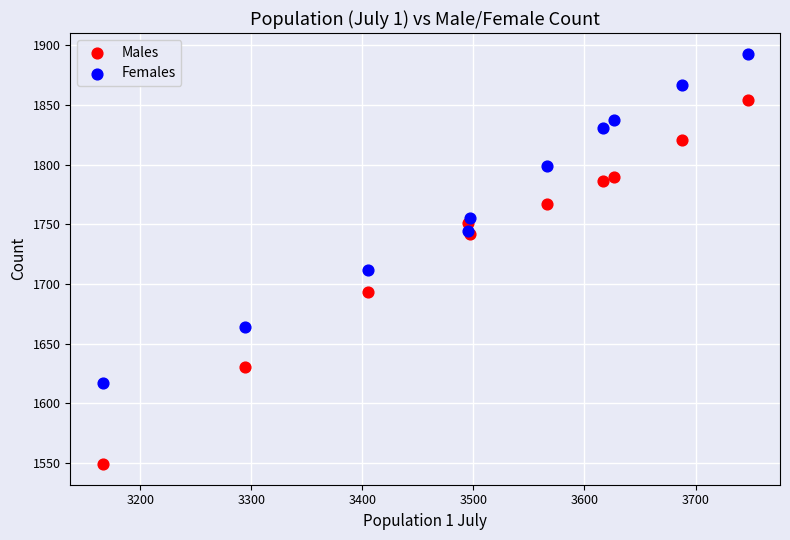

Which series reaches the maximum Y coordinate?

Females